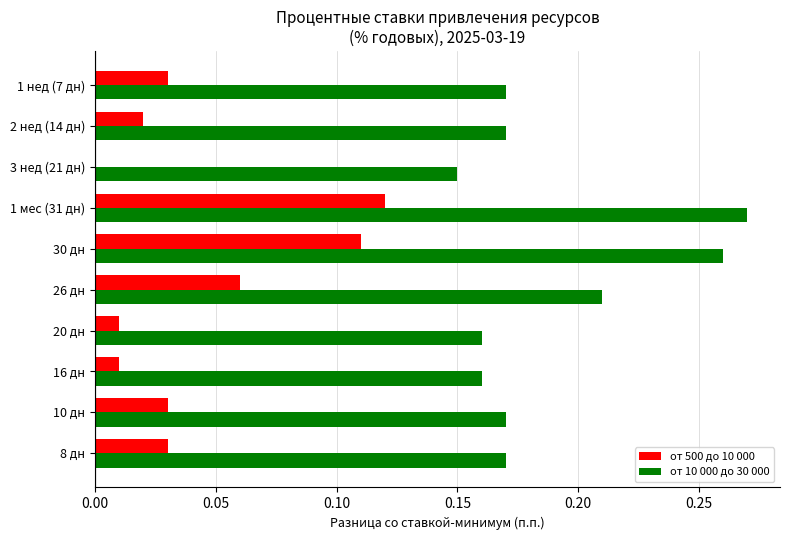

Which series has the largest total across all categories?

от 10 000 до 30 000